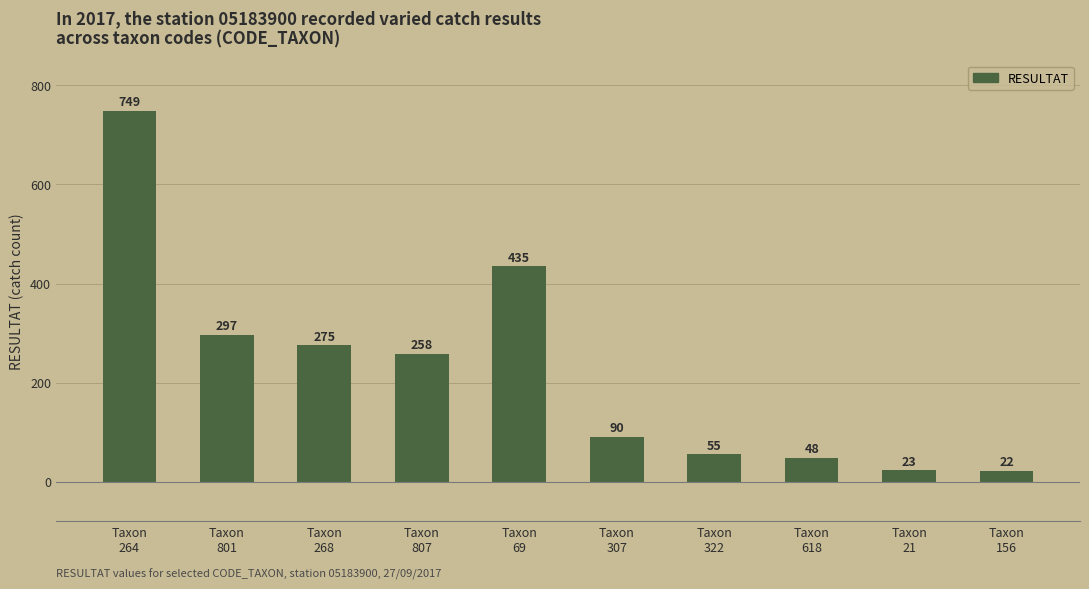

Rank the categories by value from highest to lowest.

Taxon
264, Taxon
69, Taxon
801, Taxon
268, Taxon
807, Taxon
307, Taxon
322, Taxon
618, Taxon
21, Taxon
156